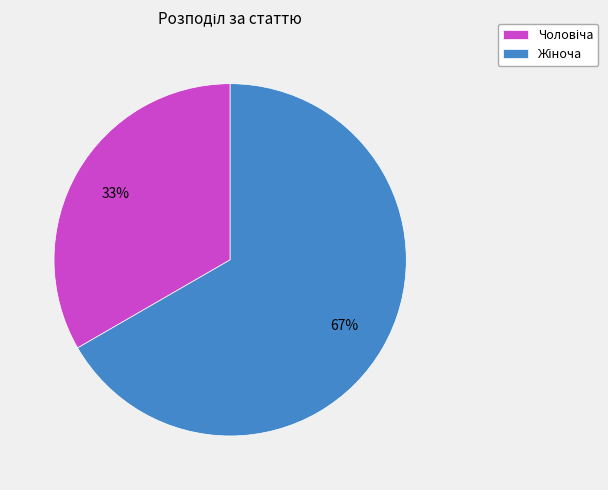

Count the number of slices in the pie.

2